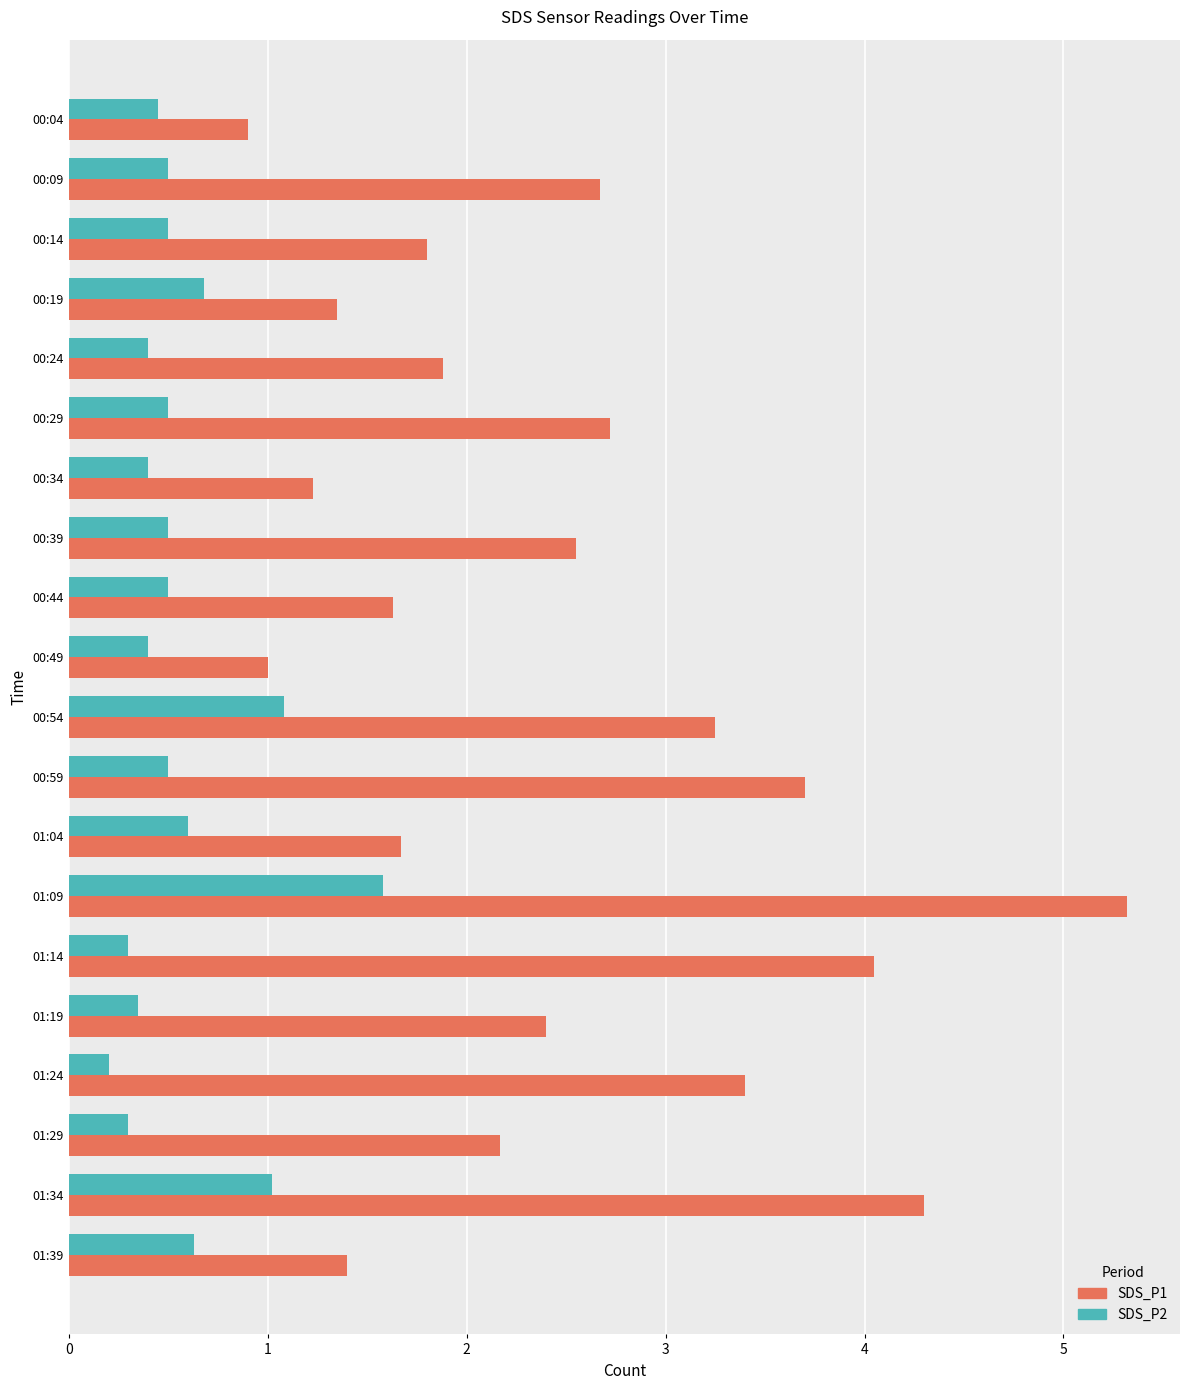

Which series has the widest spread of values?

SDS_P1